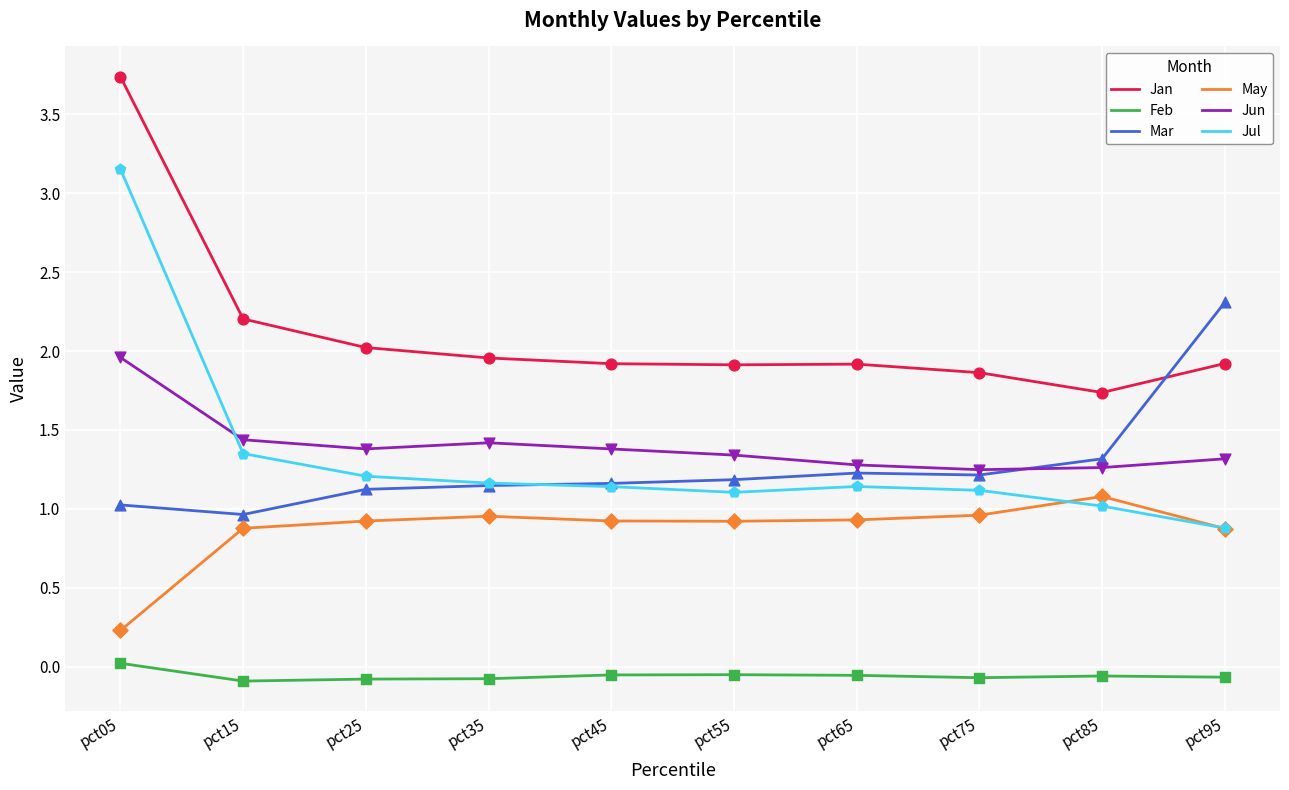

Is the value of Feb at pct45 greater than the value of Jan at pct95?

No